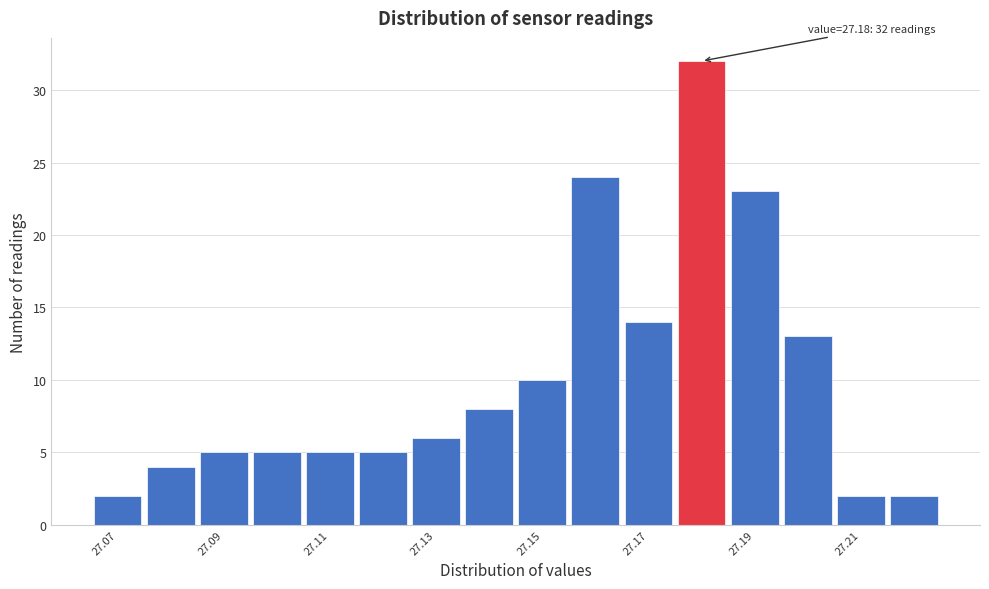

Over which range of the x-axis is the bar tallest?

27.175 to 27.185